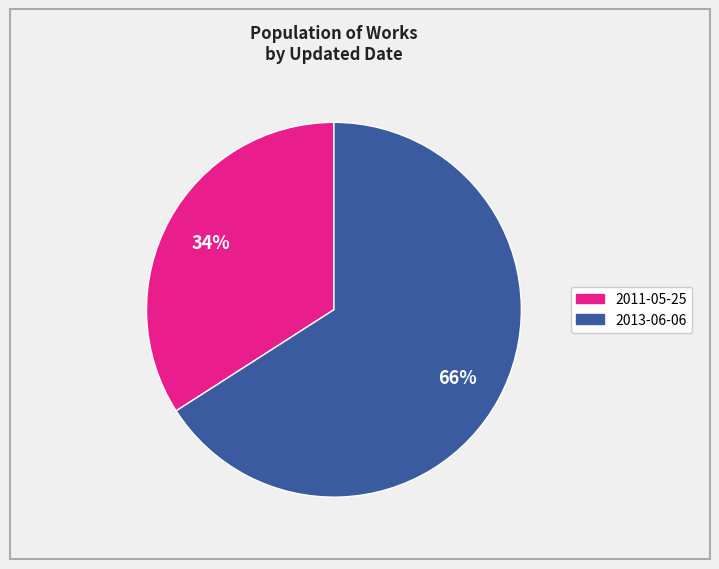

Which slice represents more than half of the pie?

2013-06-06